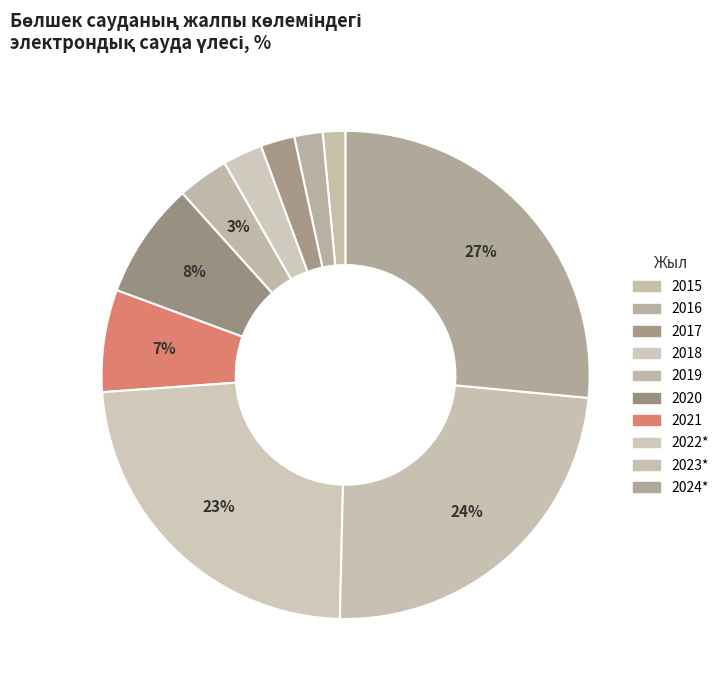

To the nearest percent, what is the difference between the 2015 and 2020 slice percentages?

6%